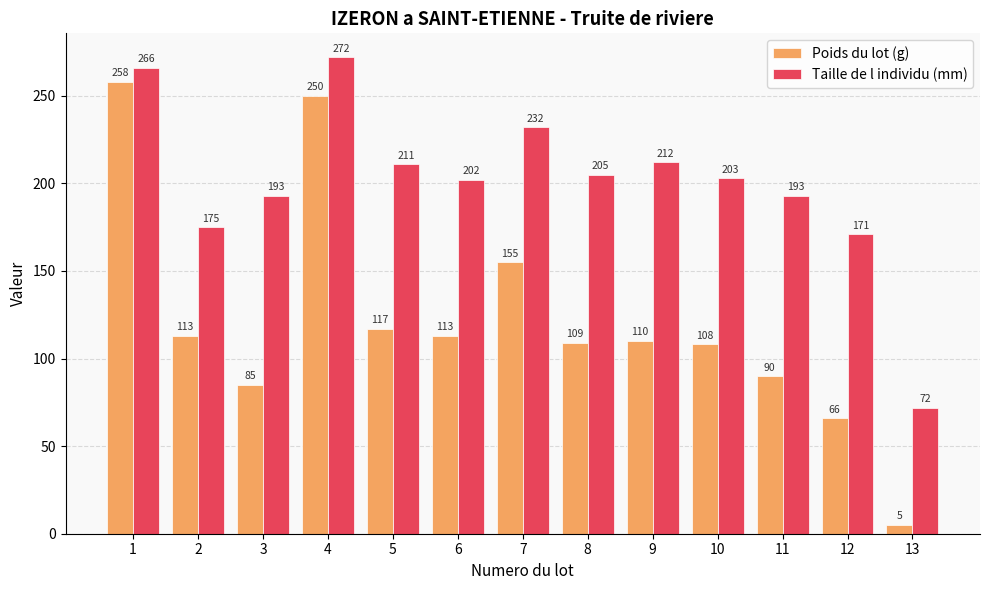

How many series are shown in this chart?

2